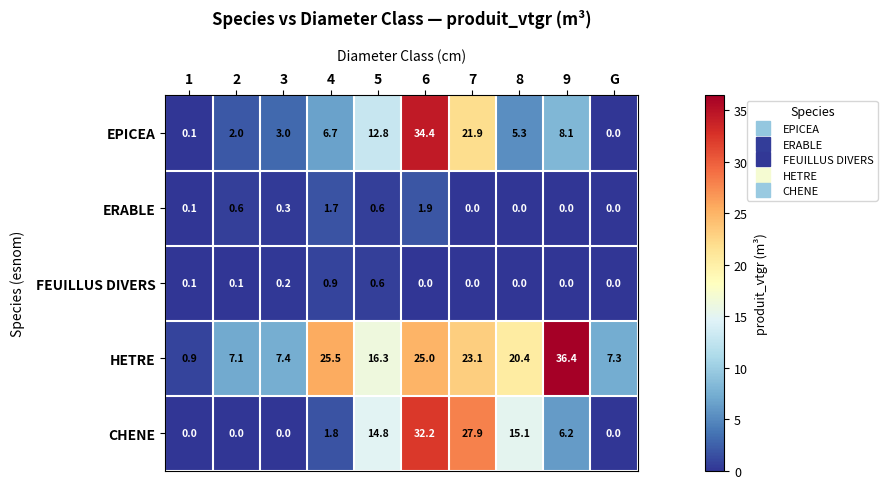

What is the sum of all ERABLE values?

5.2